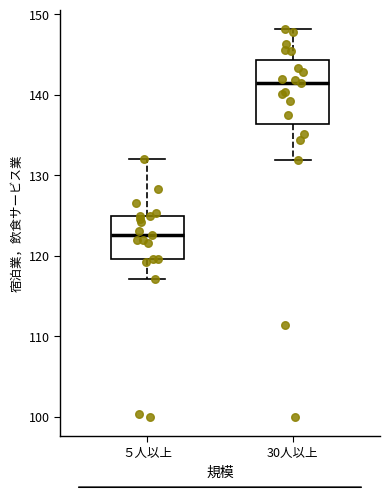

Where is the upper edge of the box for 30人以上 on the y-axis? The values are not printed on the chart, so give them approximately, as read against the axis.

144